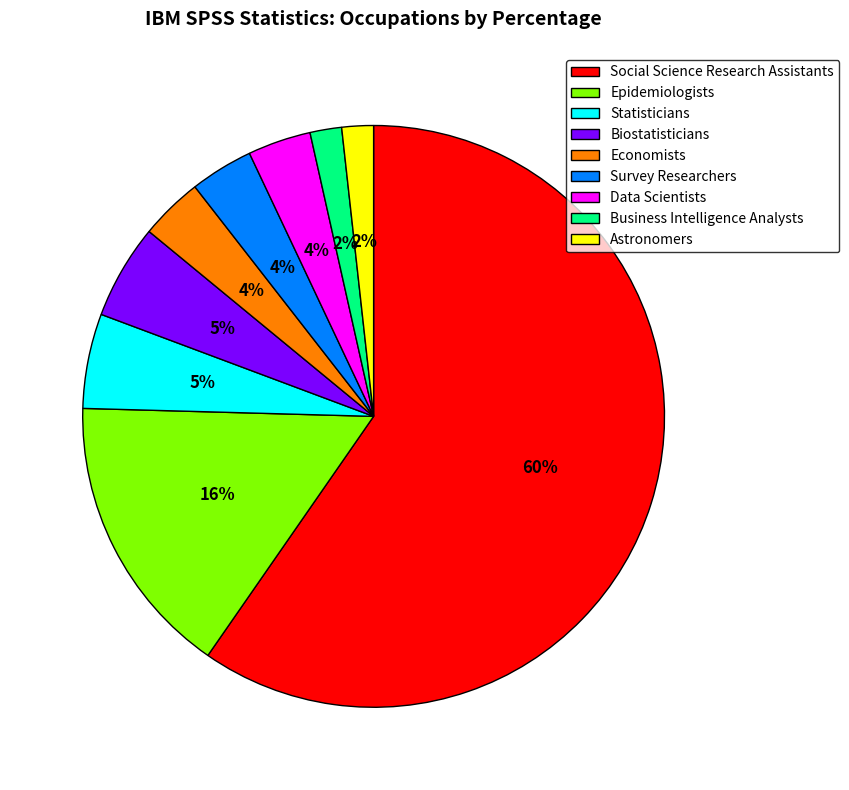

The Survey Researchers slice represents 14% of the pie. True or false?

False